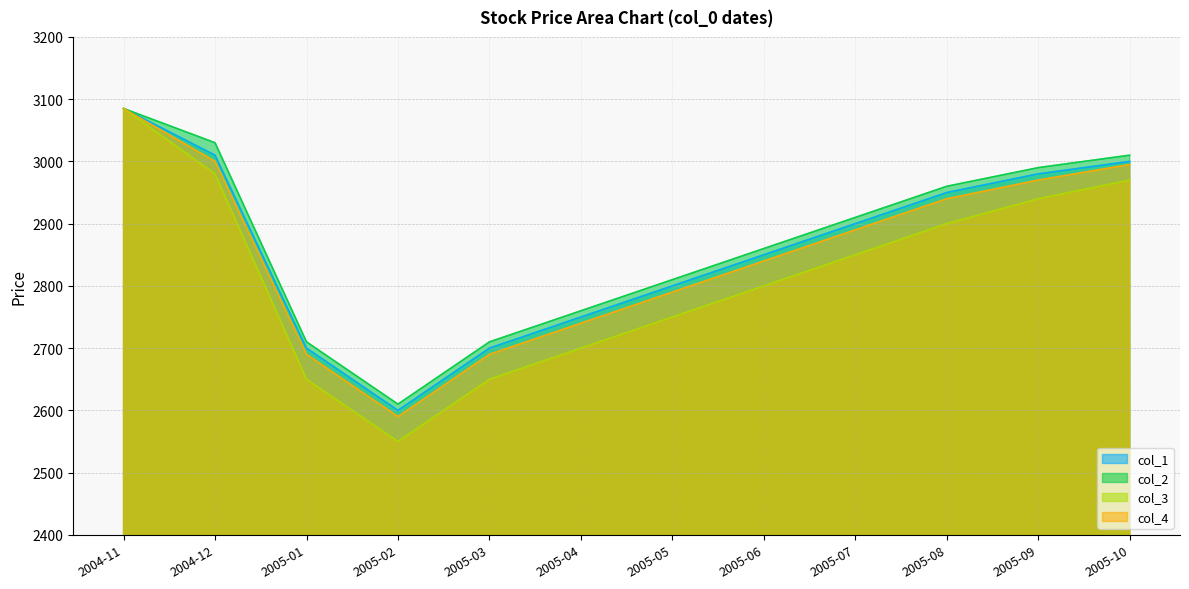

At which label is col_2 closest to 2847?

2005-06